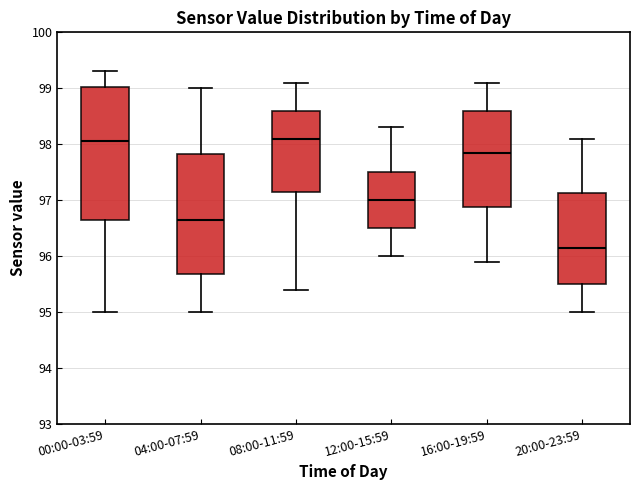

Reading left to right, transcribe this box plot: for each box, give where its median line is, the range the box spans, and where its two whiskers end, as read against the y-axis. The values are not printed on the chart, so give them approximately, as read against the axis.

00:00-03:59: median 98.1, box 96.7 to 99.0, whiskers 95.0 to 99.3
04:00-07:59: median 96.7, box 95.7 to 97.8, whiskers 95.0 to 99.0
08:00-11:59: median 98.1, box 97.2 to 98.6, whiskers 95.4 to 99.1
12:00-15:59: median 97.0, box 96.5 to 97.5, whiskers 96.0 to 98.3
16:00-19:59: median 97.9, box 96.9 to 98.6, whiskers 95.9 to 99.1
20:00-23:59: median 96.2, box 95.5 to 97.1, whiskers 95.0 to 98.1